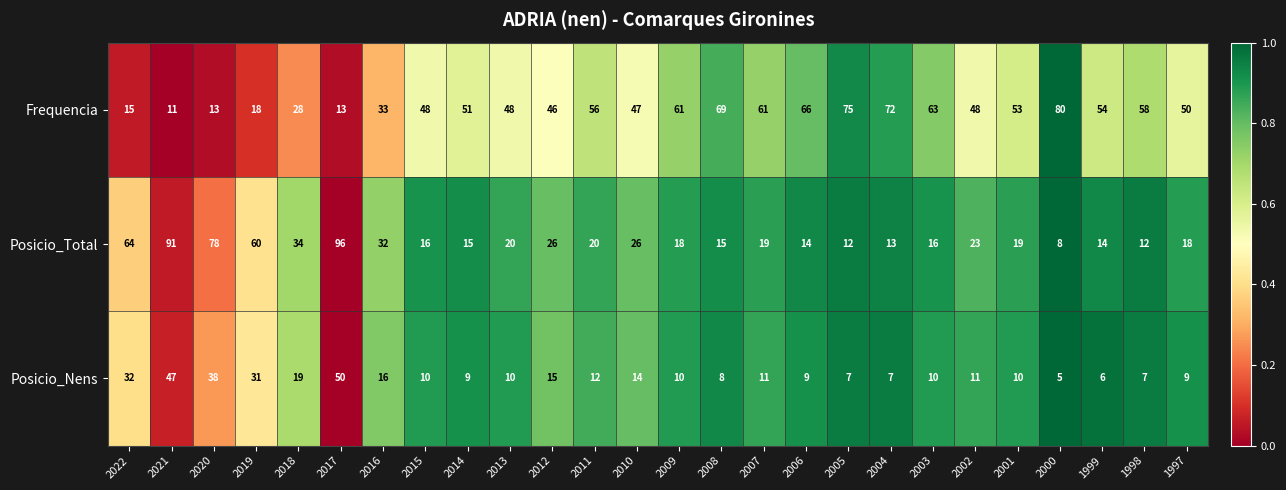

True or false: Posicio_Nens has a value of 50 at 2017.

True